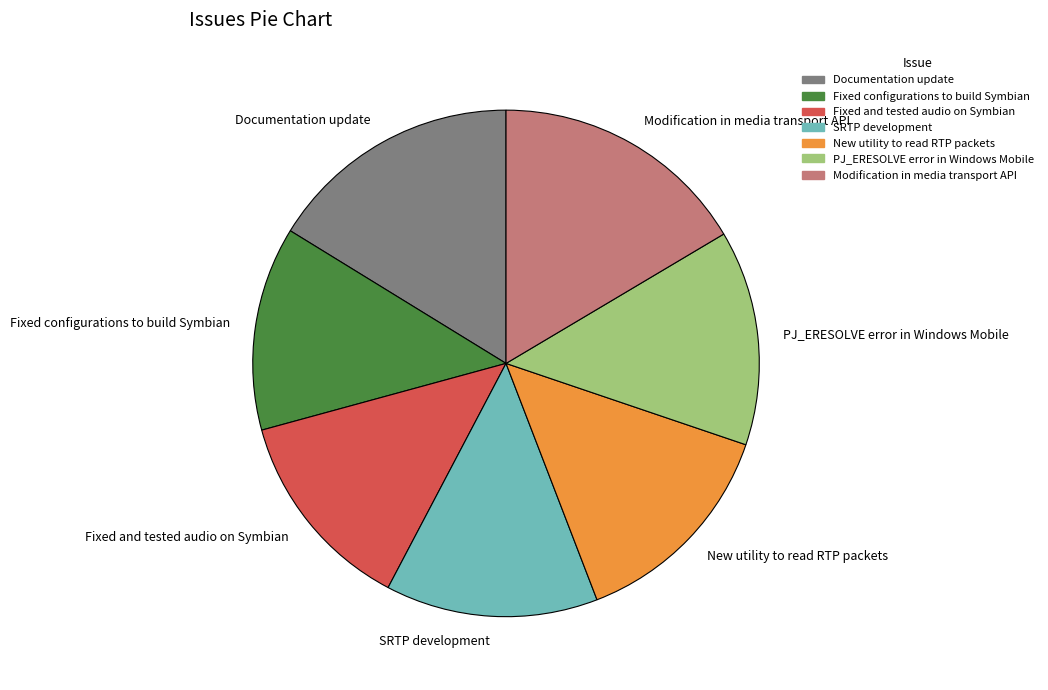

Is it true that SRTP development is 6% of the pie?

False